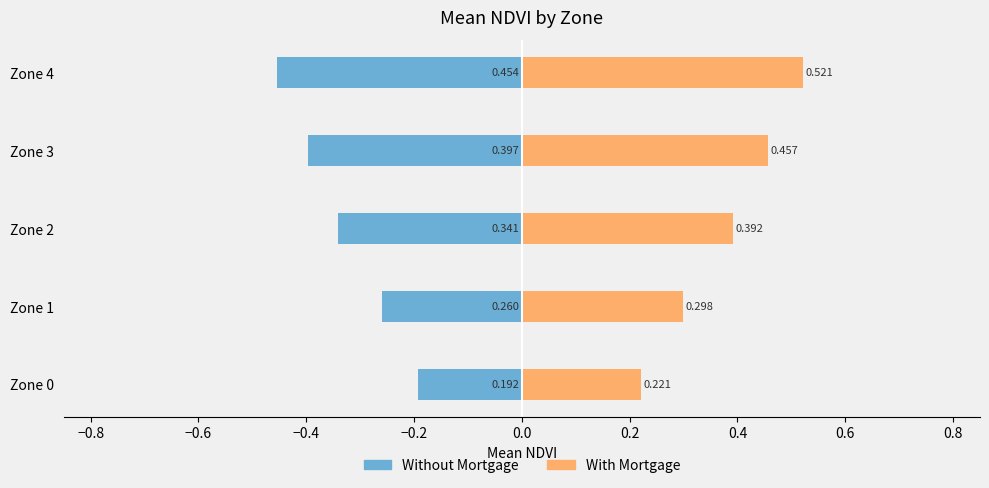

Is it true that Without Mortgage equals -0.3 at Zone 0?

False